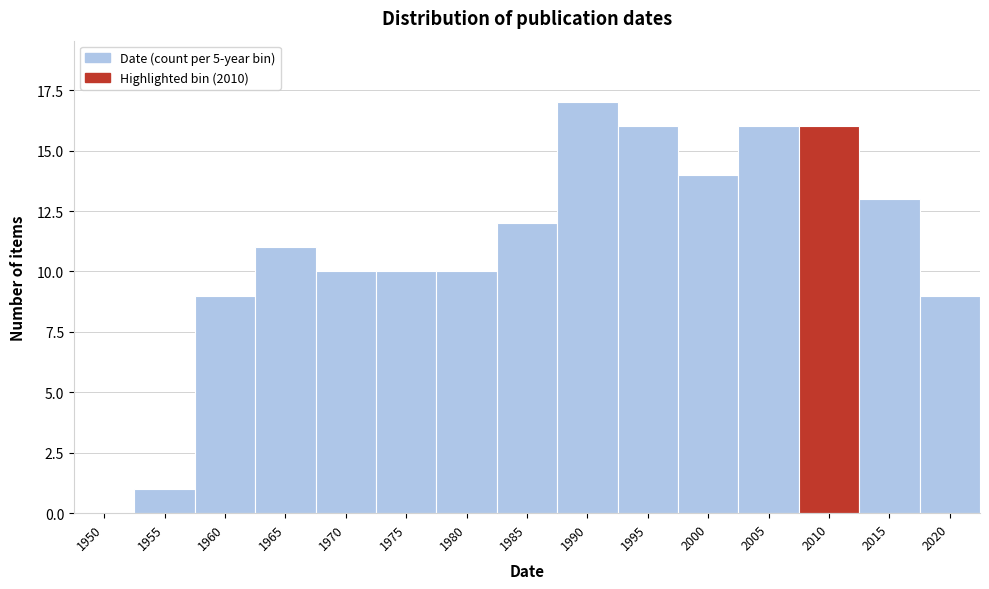

Reading left to right, list all the values displayed in this chart.

1950=0	1955=1	1960=9	1965=11	1970=10	1975=10	1980=10	1985=12	1990=17	1995=16	2000=14	2005=16	2010=16	2015=13	2020=9